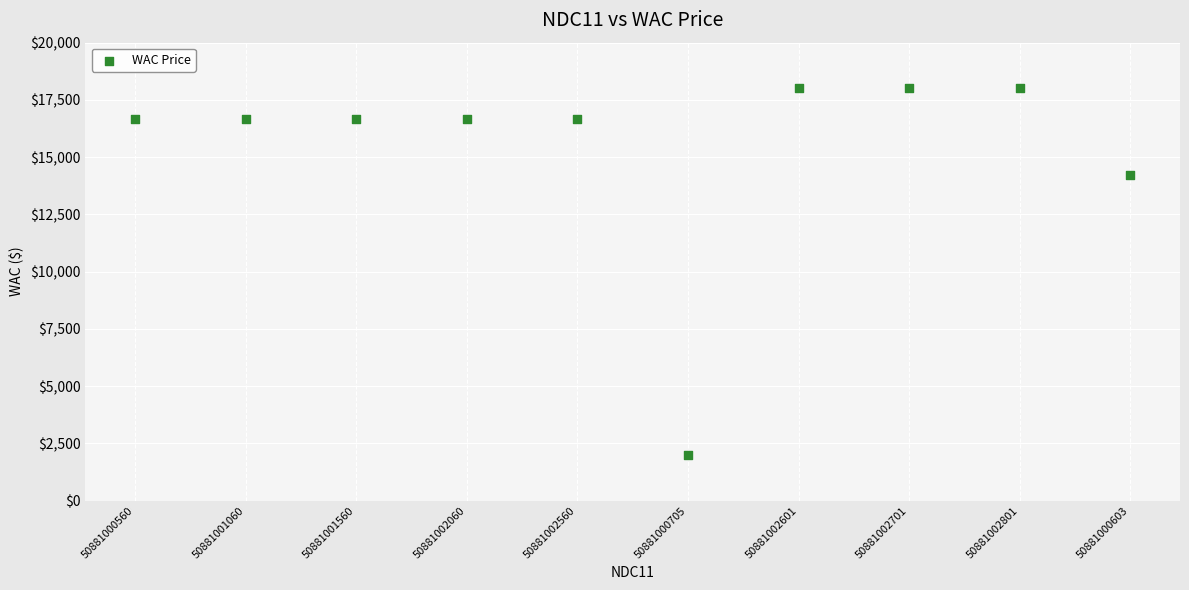

What Y value in the scatter plot is closest to 10021?

14240